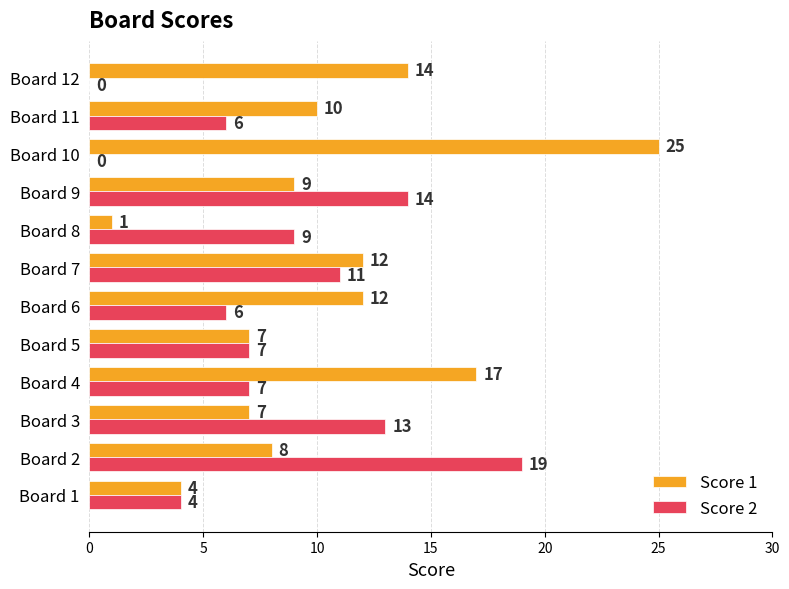

Count the number of data series in this chart.

2